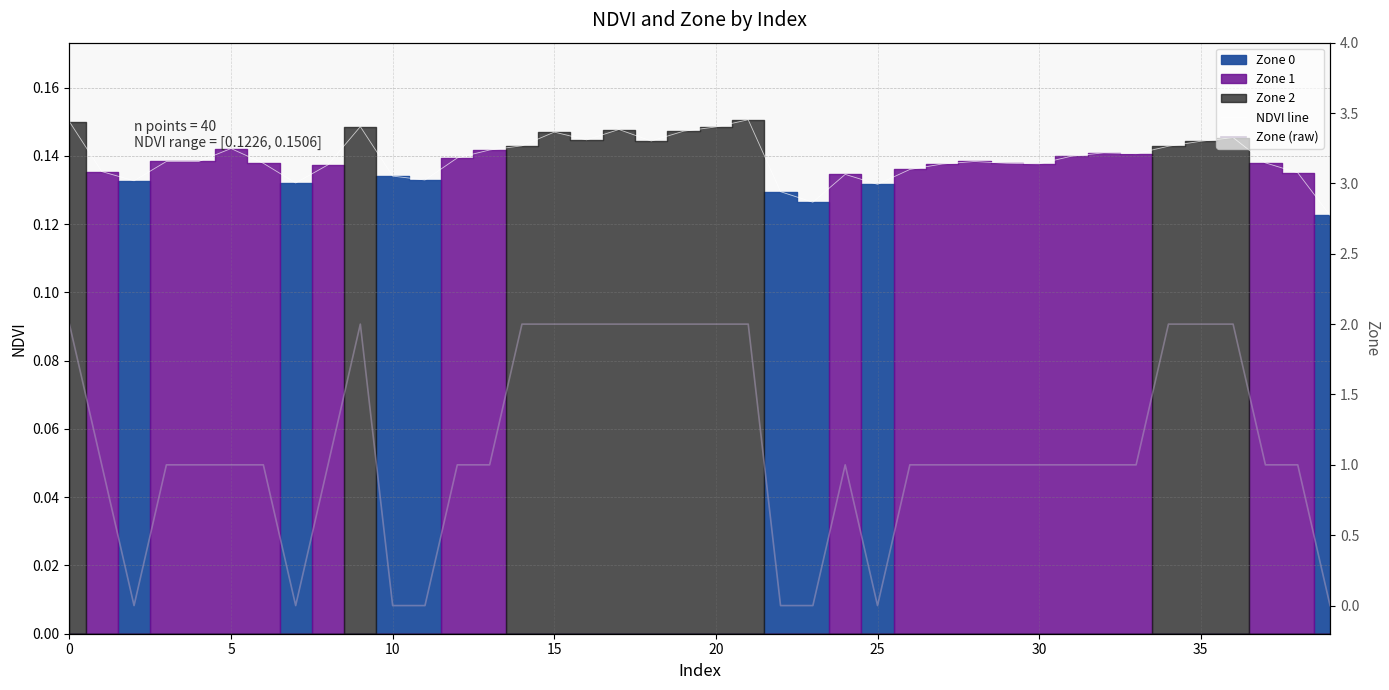

Is it true that Zone (raw) equals 1.0 at 13?

True